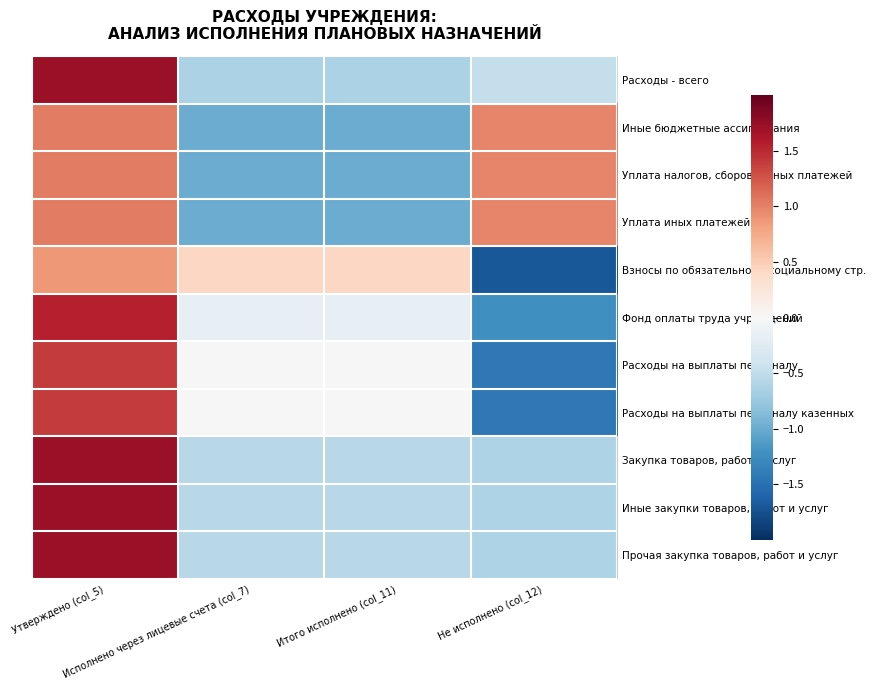

Reading left to right, extract all data points from this chart.

Расходы - всего: Утверждено (col_5)=1.7	Исполнено через лицевые счета (col_7)=-0.6	Итого исполнено (col_11)=-0.6	Не исполнено (col_12)=-0.5
Иные бюджетные ассигнования: Утверждено (col_5)=1.0	Исполнено через лицевые счета (col_7)=-1.0	Итого исполнено (col_11)=-1.0	Не исполнено (col_12)=1.0
Уплата налогов, сборов и иных платежей: Утверждено (col_5)=1.0	Исполнено через лицевые счета (col_7)=-1.0	Итого исполнено (col_11)=-1.0	Не исполнено (col_12)=1.0
Уплата иных платежей: Утверждено (col_5)=1.0	Исполнено через лицевые счета (col_7)=-1.0	Итого исполнено (col_11)=-1.0	Не исполнено (col_12)=1.0
Взносы по обязательному социальному стр.: Утверждено (col_5)=0.9	Исполнено через лицевые счета (col_7)=0.4	Итого исполнено (col_11)=0.4	Не исполнено (col_12)=-1.7
Фонд оплаты труда учреждений: Утверждено (col_5)=1.6	Исполнено через лицевые счета (col_7)=-0.2	Итого исполнено (col_11)=-0.2	Не исполнено (col_12)=-1.2
Расходы на выплаты персоналу: Утверждено (col_5)=1.4	Исполнено через лицевые счета (col_7)=0.0	Итого исполнено (col_11)=0.0	Не исполнено (col_12)=-1.4
Расходы на выплаты персоналу казенных: Утверждено (col_5)=1.4	Исполнено через лицевые счета (col_7)=0.0	Итого исполнено (col_11)=0.0	Не исполнено (col_12)=-1.4
Закупка товаров, работ и услуг: Утверждено (col_5)=1.7	Исполнено через лицевые счета (col_7)=-0.6	Итого исполнено (col_11)=-0.6	Не исполнено (col_12)=-0.6
Иные закупки товаров, работ и услуг: Утверждено (col_5)=1.7	Исполнено через лицевые счета (col_7)=-0.6	Итого исполнено (col_11)=-0.6	Не исполнено (col_12)=-0.6
Прочая закупка товаров, работ и услуг: Утверждено (col_5)=1.7	Исполнено через лицевые счета (col_7)=-0.6	Итого исполнено (col_11)=-0.6	Не исполнено (col_12)=-0.6